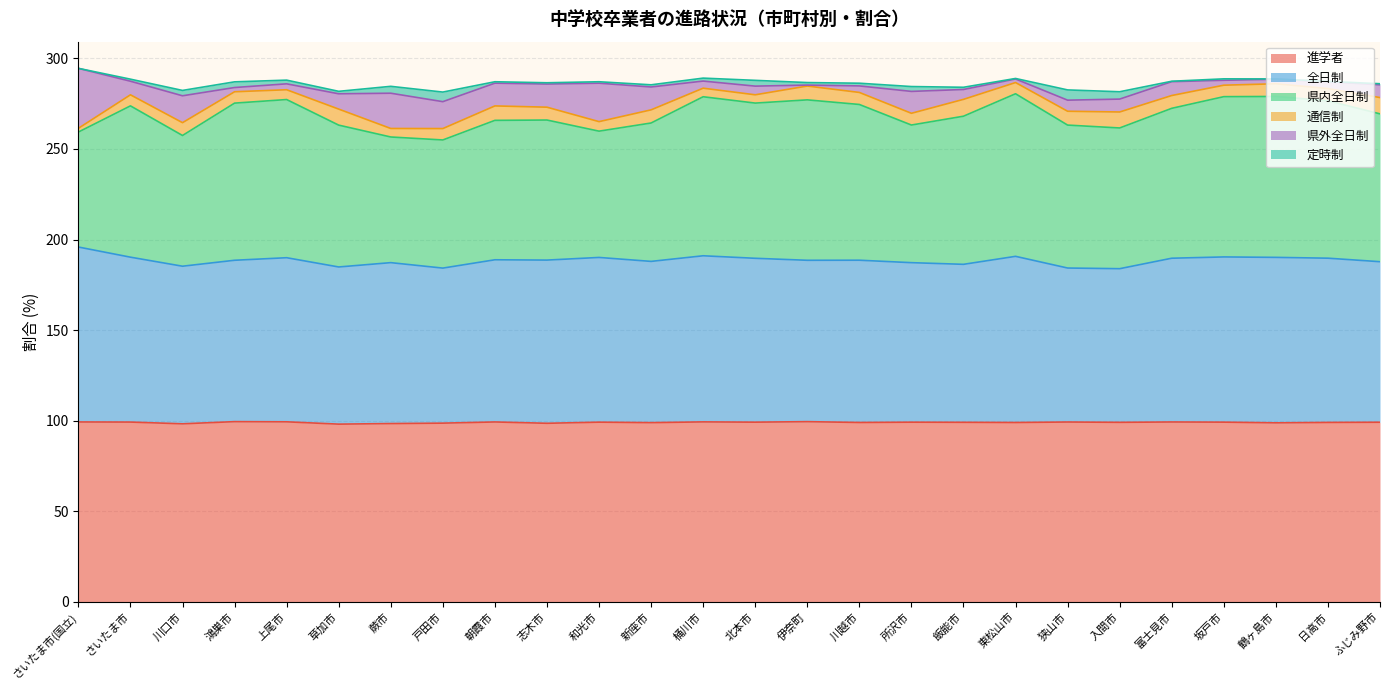

Rank the categories by 定時制 value from lowest to highest.

さいたま市(国立), 鶴ヶ島市, 日高市, 富士見市, 東松山市, ふじみ野市, 志木市, 朝霞市, 坂戸市, 和光市, さいたま市, 新座市, 飯能市, 草加市, 伊奈町, 川越市, 桶川市, 上尾市, 所沢市, 川口市, 鴻巣市, 北本市, 蕨市, 入間市, 戸田市, 狭山市